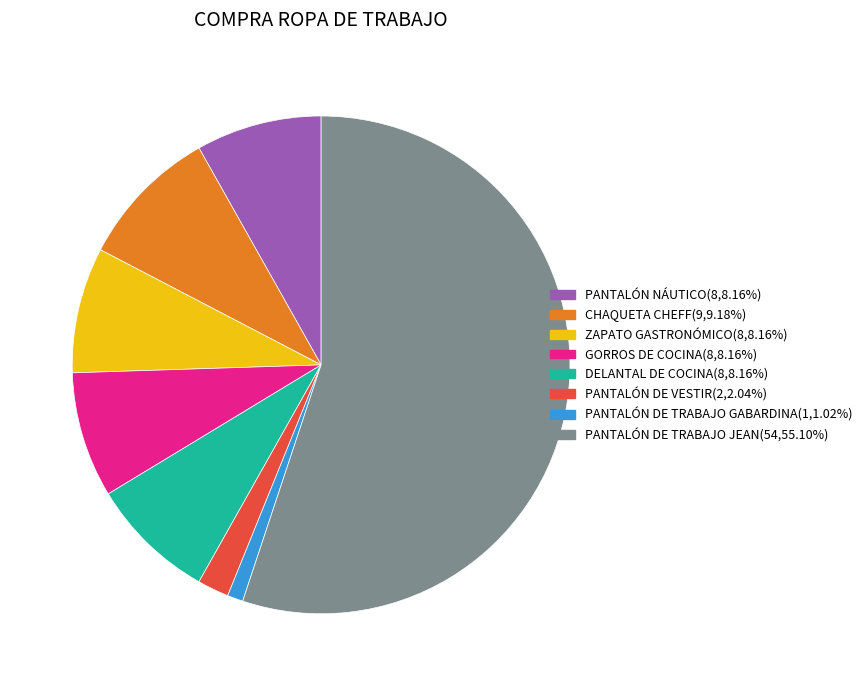

What is the largest slice in the pie chart?

PANTALÓN DE TRABAJO JEAN